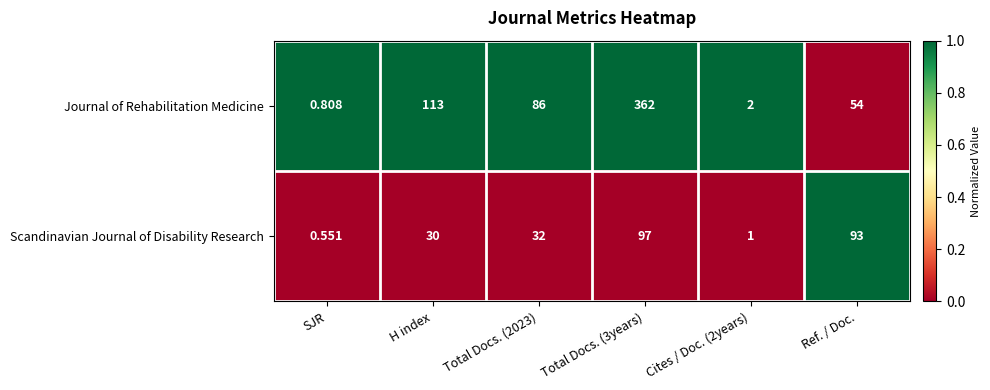

Which series changed the most between SJR and Cites / Doc. (2years)?

Journal of Rehabilitation Medicine